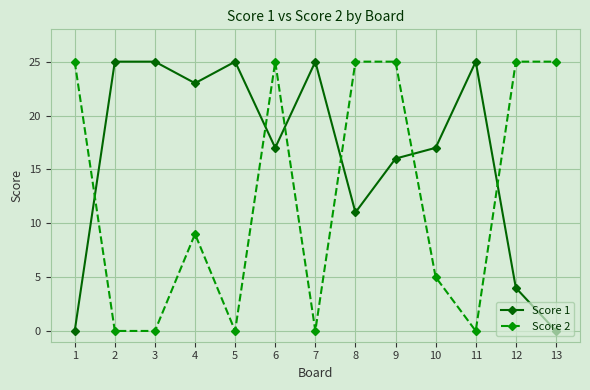

Is it true that Score 2 equals 40 at 6?

False